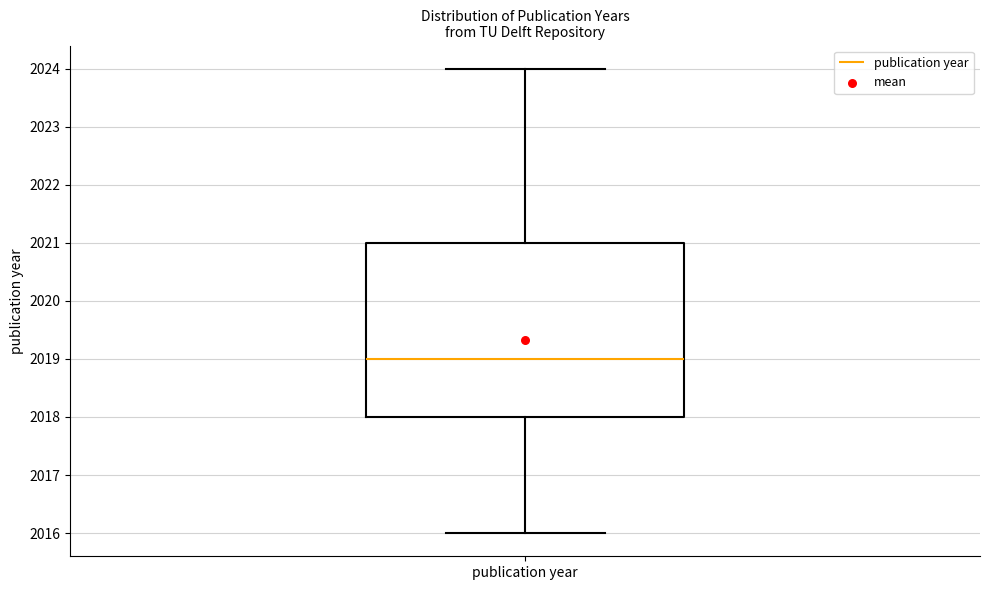

Transcribe this box plot: give where the median line is, the range the box spans, and where the two whiskers end, as read against the y-axis. The values are not printed on the chart, so give them approximately, as read against the axis.

median 2019, box 2018 to 2021, whiskers 2016 to 2024